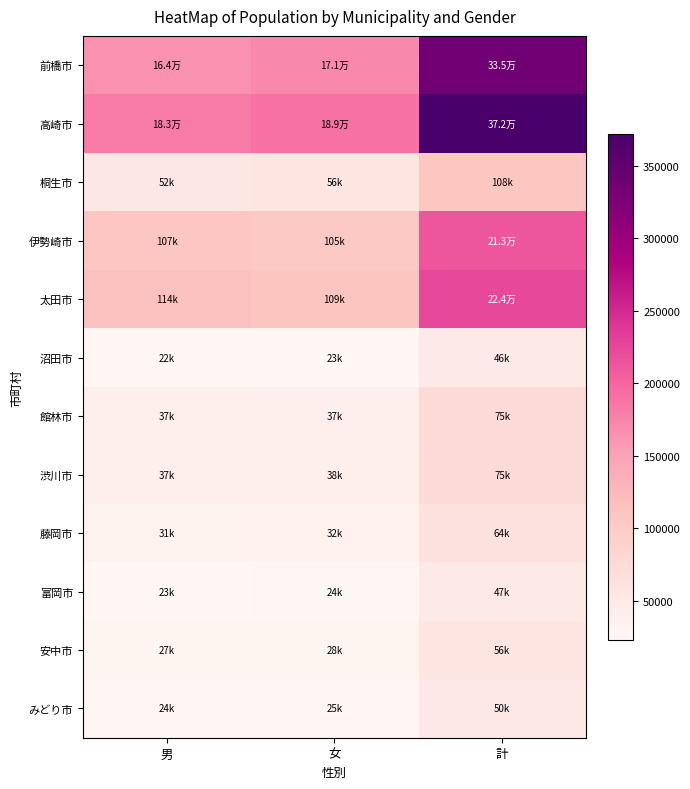

Reading left to right, what are all the values shown in this chart?

前橋市: 男=164072	女=170983	計=335055
高崎市: 男=182905	女=189284	計=372189
桐生市: 男=52254	女=56076	計=108330
伊勢崎市: 男=107290	女=105984	計=213274
太田市: 男=114693	女=109524	計=224217
沼田市: 男=22718	女=23955	計=46673
館林市: 男=37890	女=37483	計=75373
渋川市: 男=37125	女=38722	計=75847
藤岡市: 男=31549	女=32806	計=64355
富岡市: 男=23646	女=24110	計=47756
安中市: 男=27942	女=28764	計=56706
みどり市: 男=24868	女=25318	計=50186